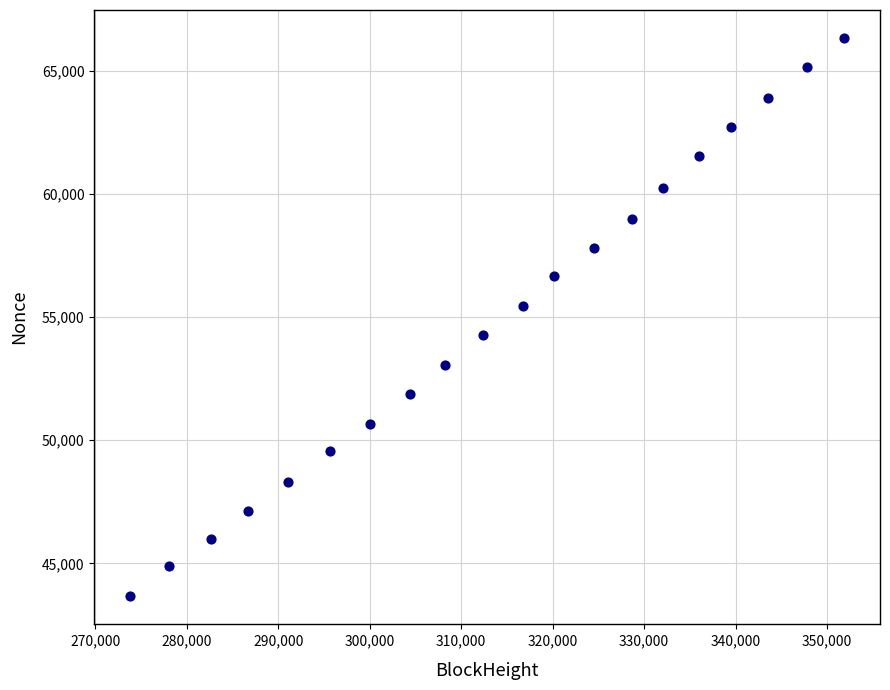

What is the range of Y values (max minus min)?

22677